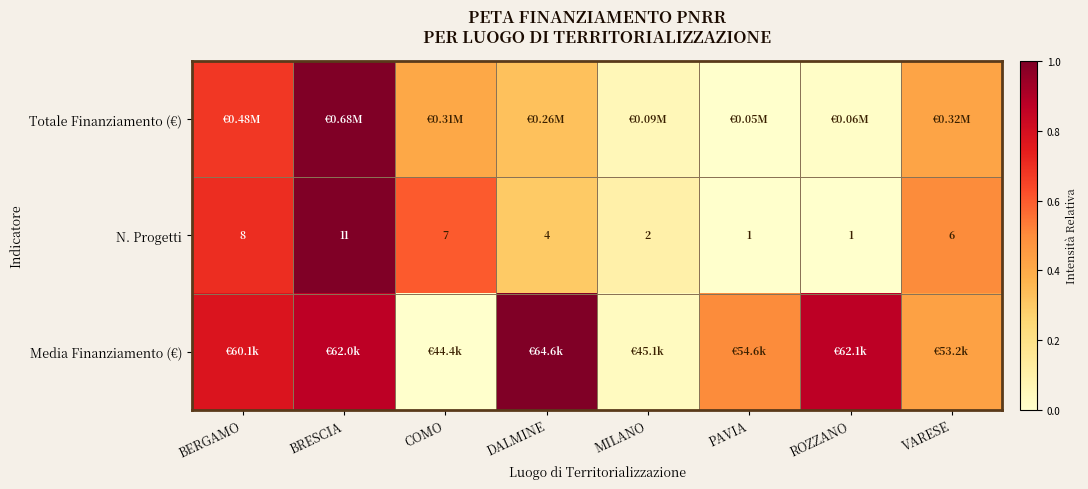

At which label does N. Progetti reach its peak?

BRESCIA